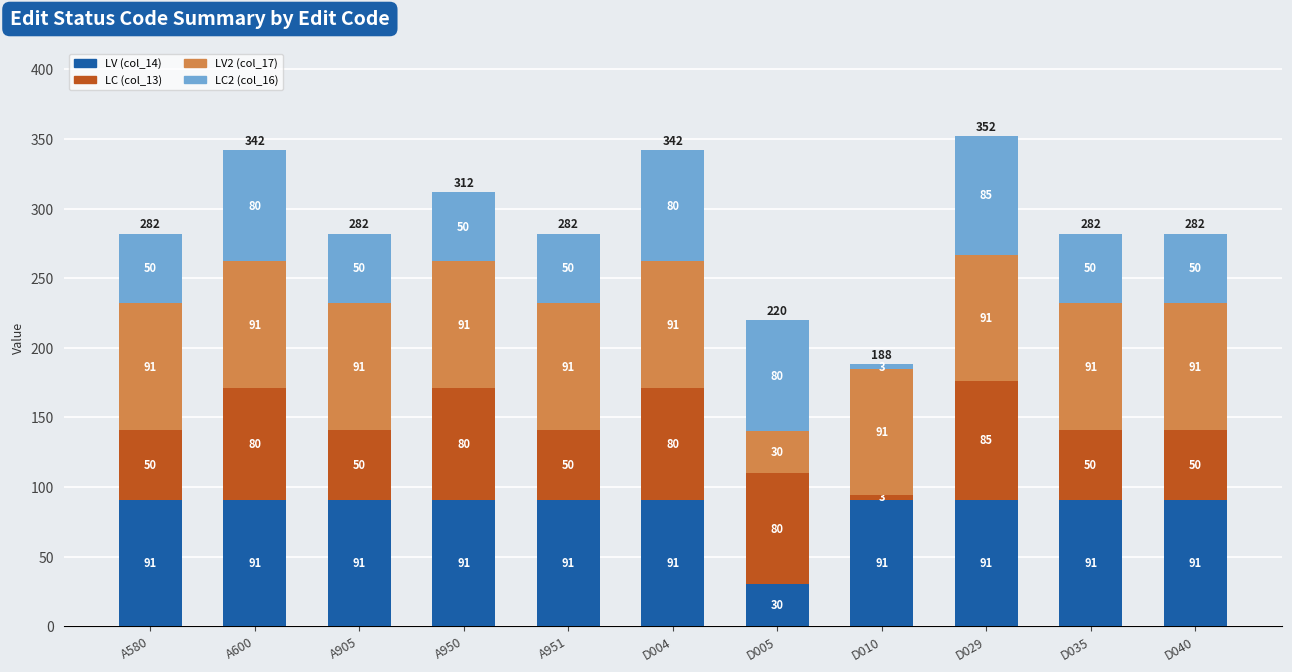

What is the highest value of the LV (col_14) series?

91